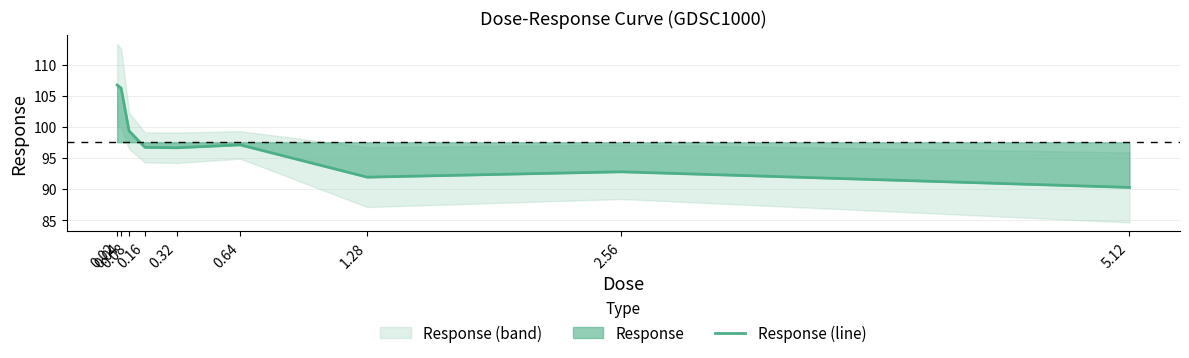

At which category does the chart reach its peak across all series?

0.02